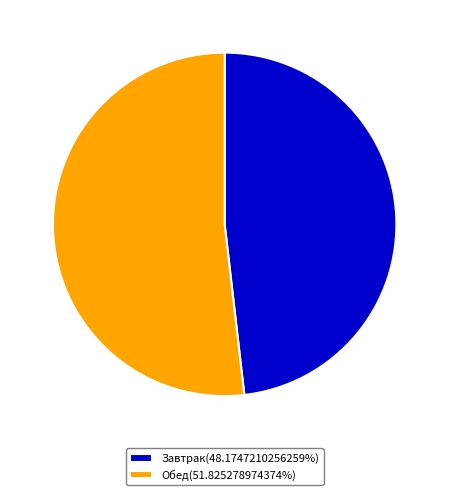

Count the number of slices in the pie.

2